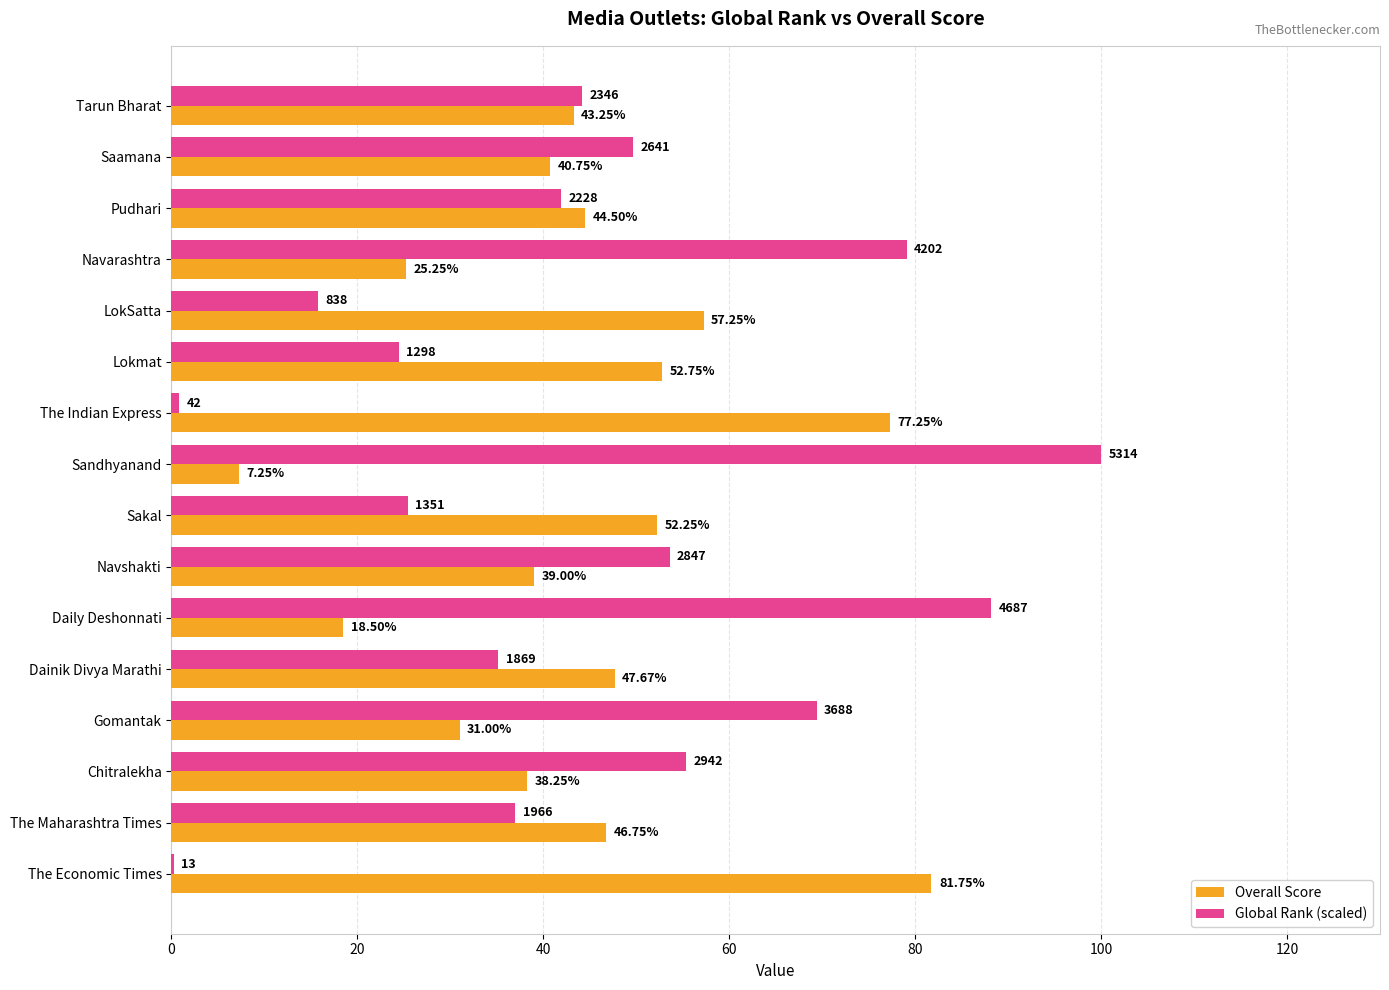

What is the sum of all Overall Score values?

703.4